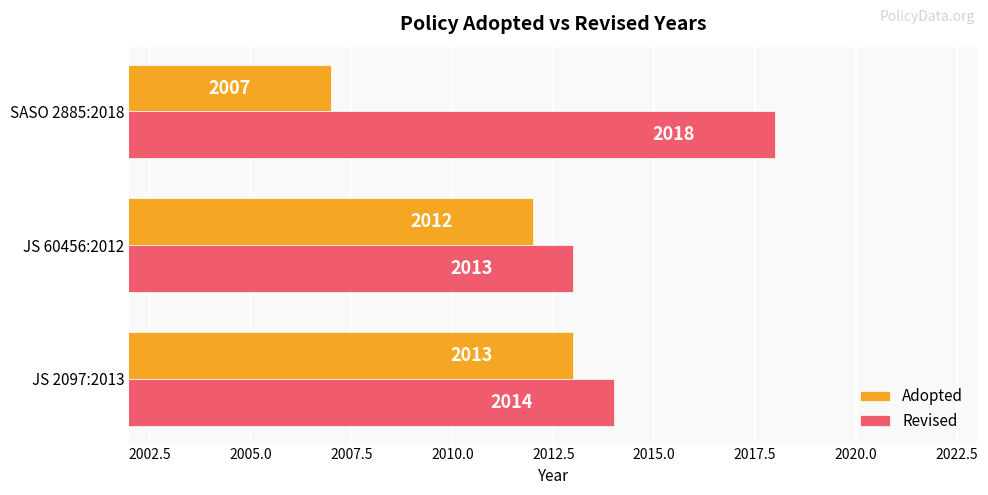

At which category does the chart reach its minimum across all series?

SASO 2885:2018